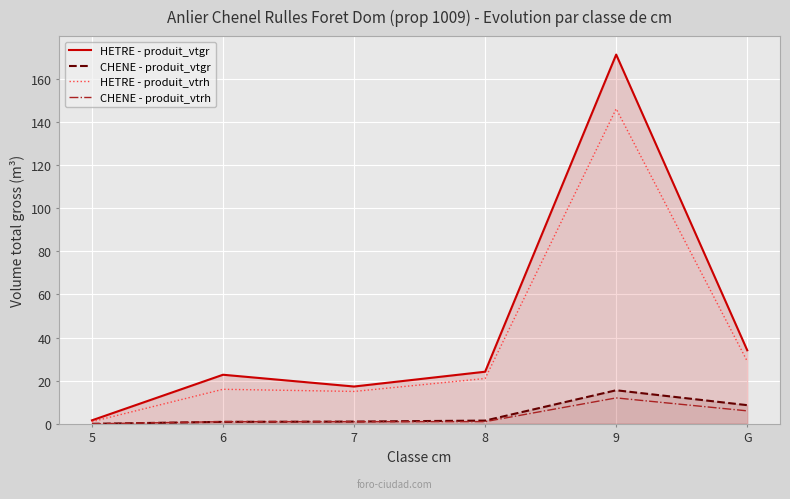

How many lines are shown in the chart?

4